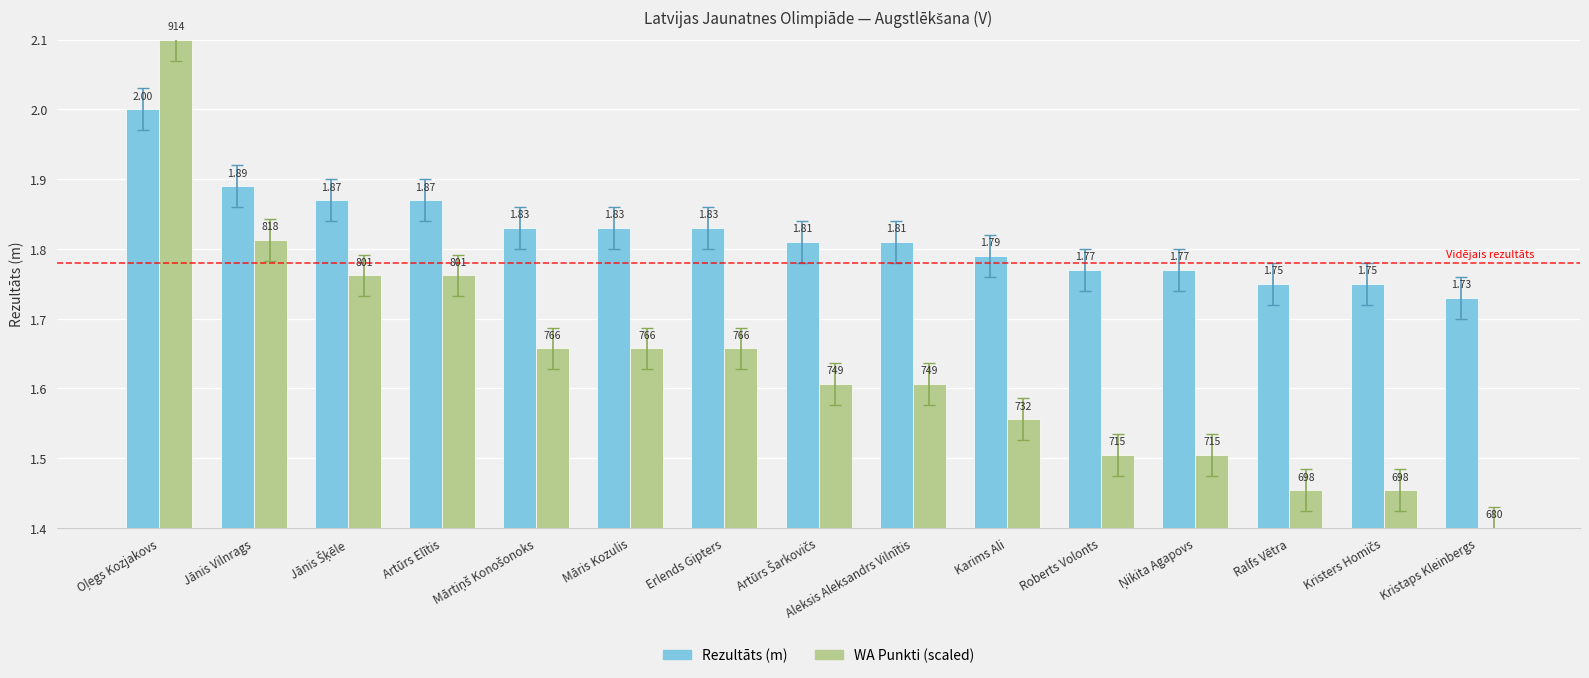

Which series has the largest total across all categories?

Rezultāts (m)